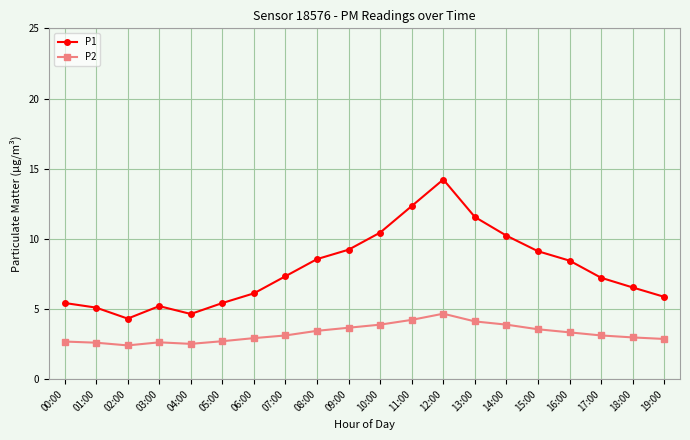

Which series has the widest spread of values?

P1